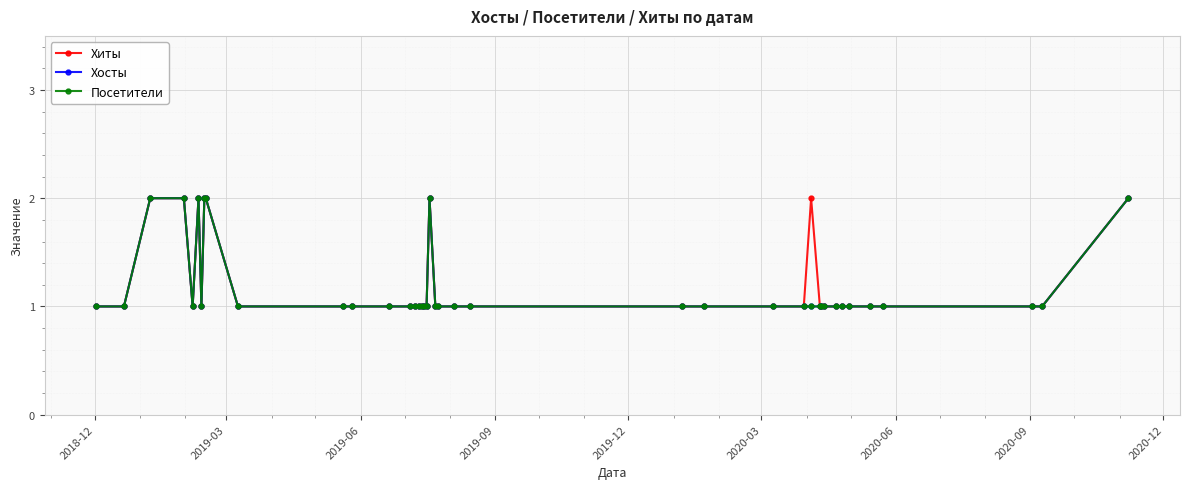

Which category has the lowest value in the Хиты series?

2018-12